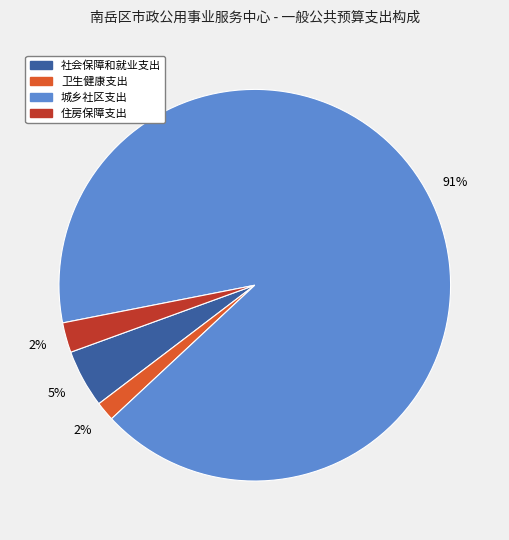

Do 住房保障支出 and 卫生健康支出 together represent more than half of the pie?

No